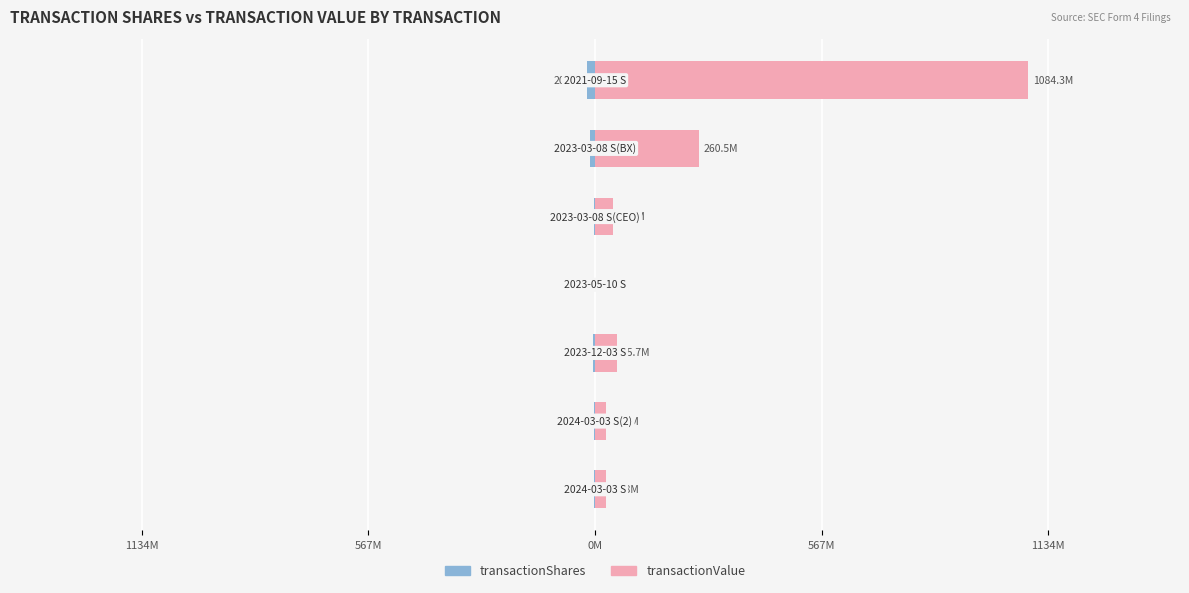

What is the sum of all transactionValue values?

1500.7